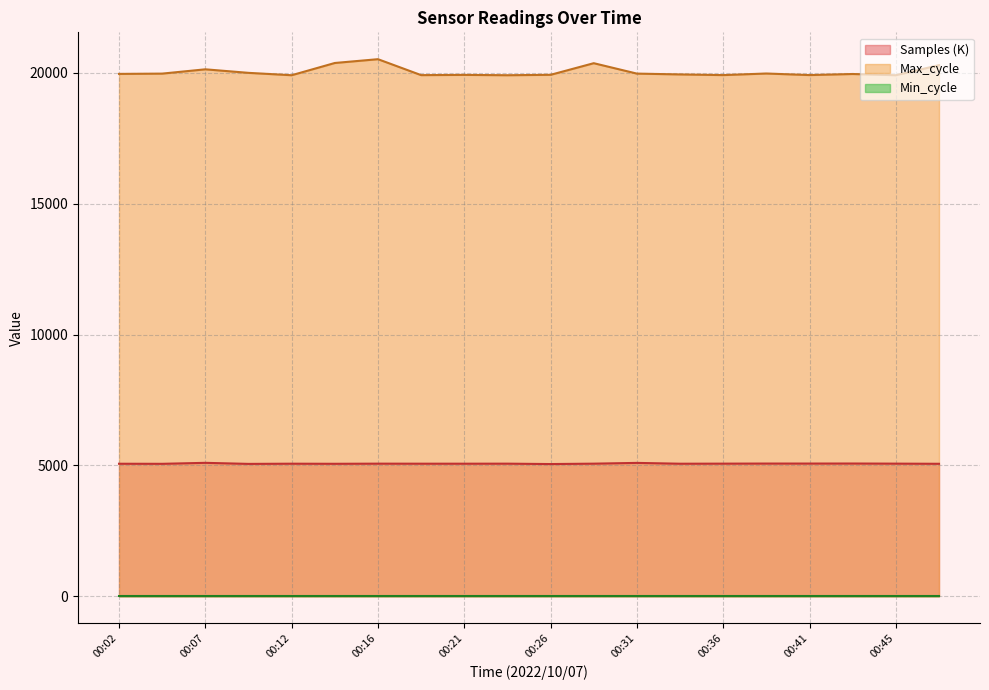

Which has a higher value, 00:02 or 00:36?

00:36